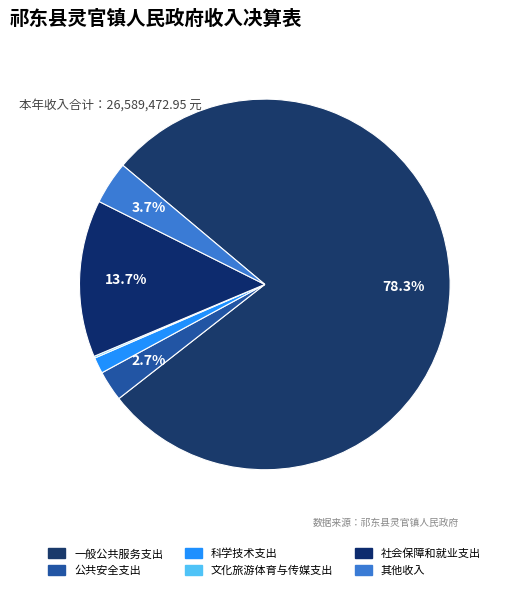

Does 一般公共服务支出 account for over 50% of the chart?

Yes